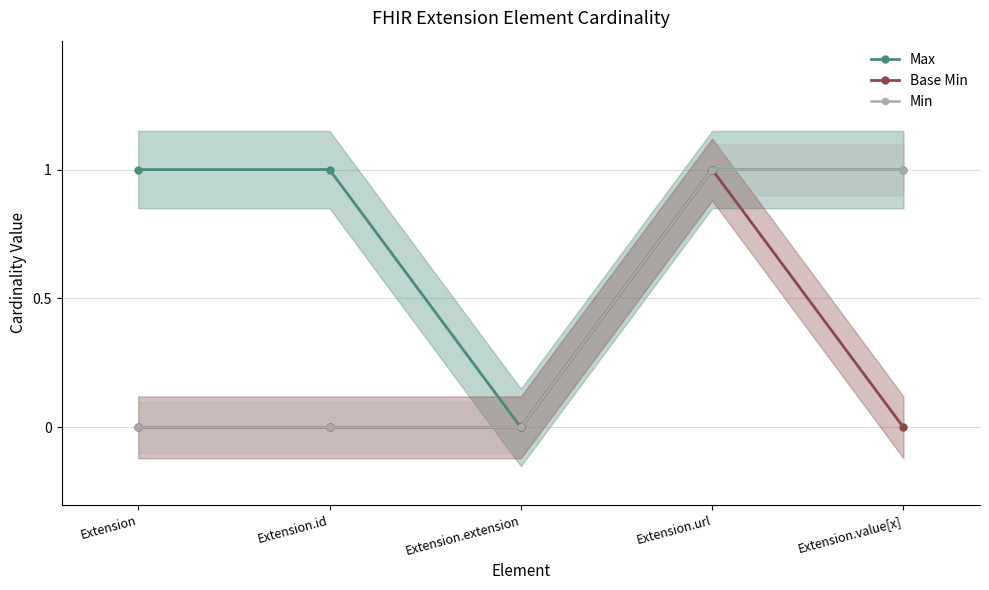

Which category has the highest value in the Max series?

Extension